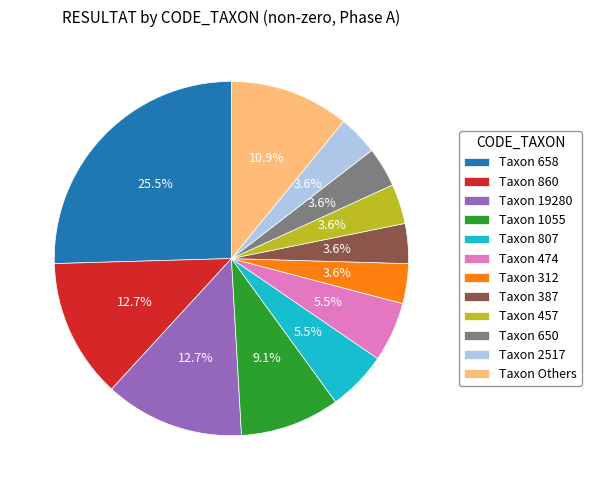

Do Taxon 807 and Taxon 312 together represent more than half of the pie?

No